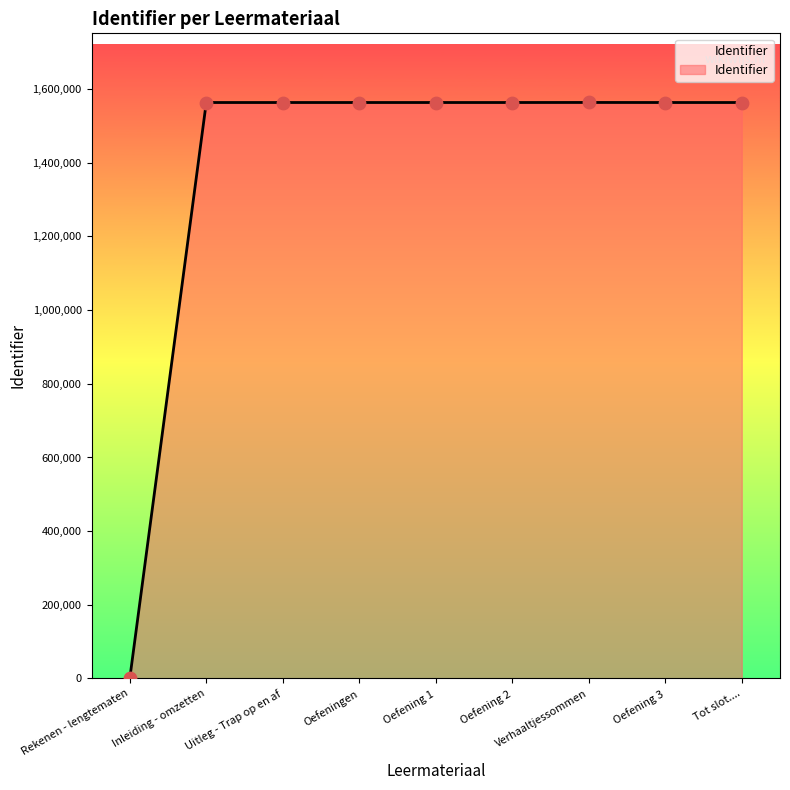

What is the change in value from Rekenen - lengtematen to Inleiding - omzetten?

+1563580